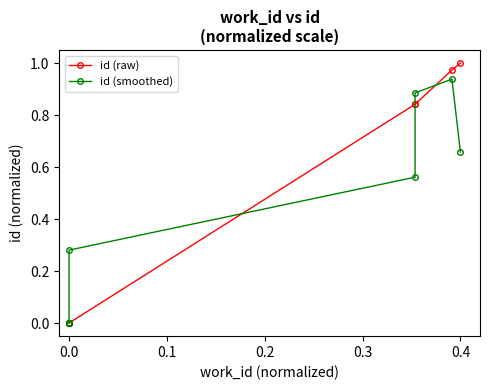

What are all the series names shown in the legend?

id (raw), id (smoothed)